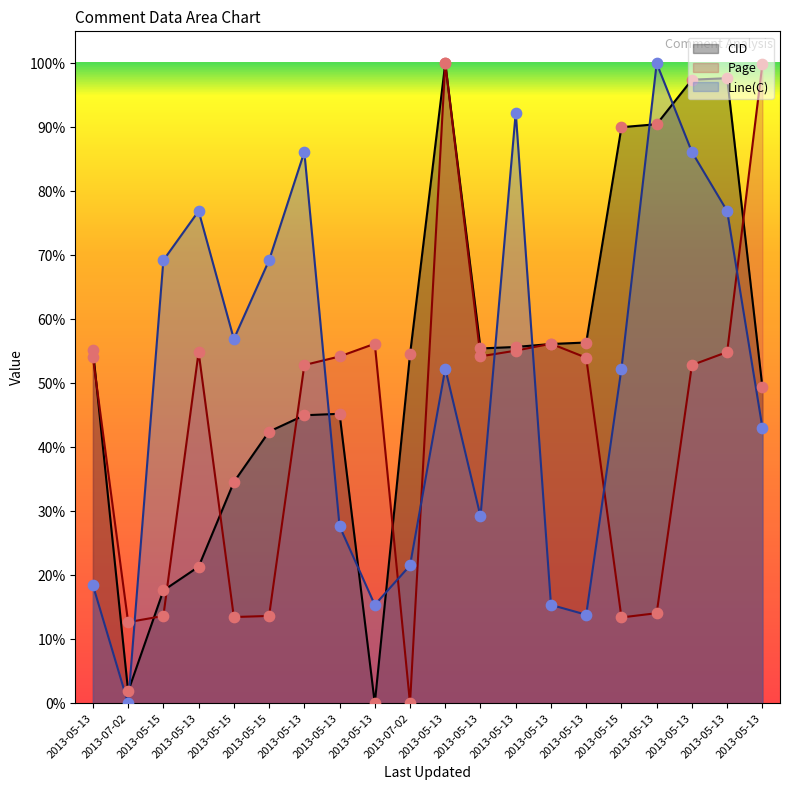

Which series contains the lowest Y value?

CID